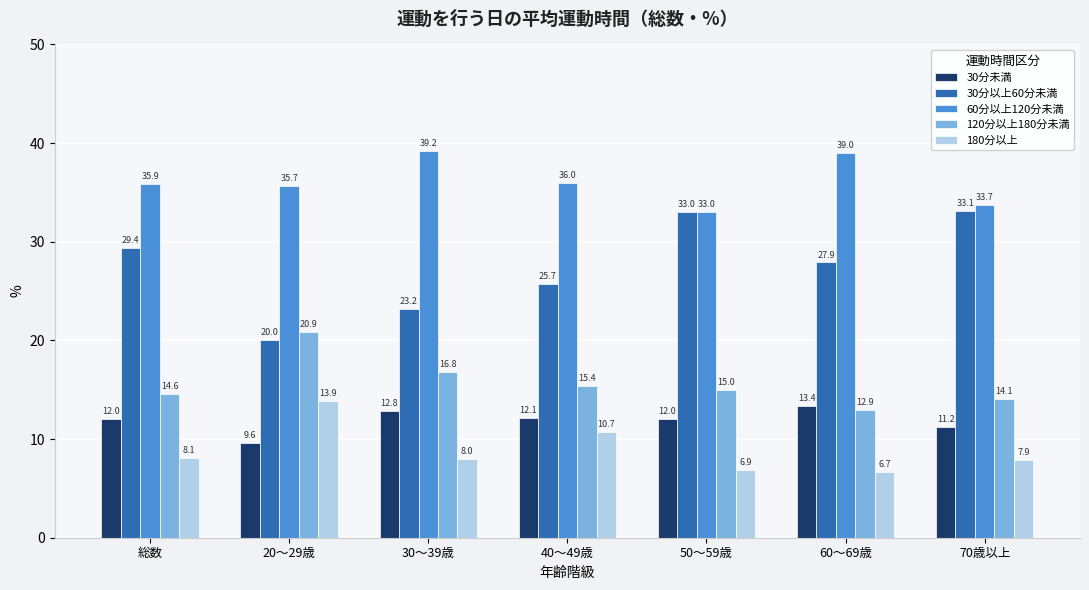

What is the minimum value for 180分以上?

6.7